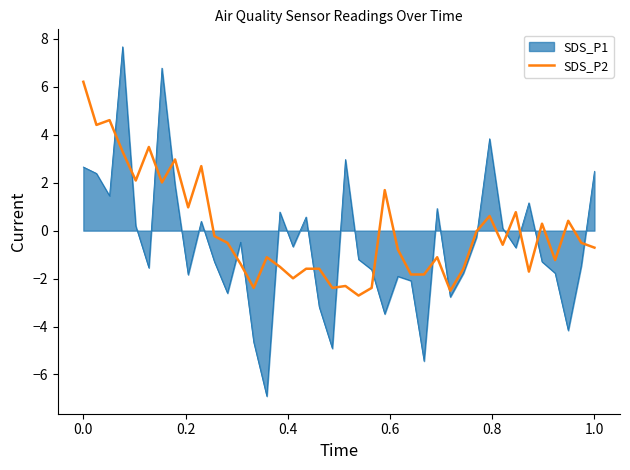

Count the number of categories in the chart.

40